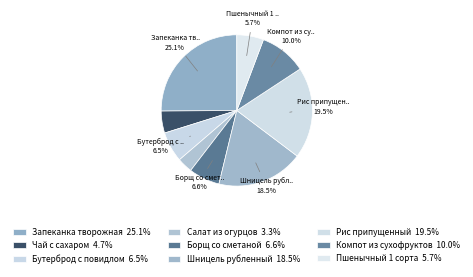

Count the number of slices in the pie.

9